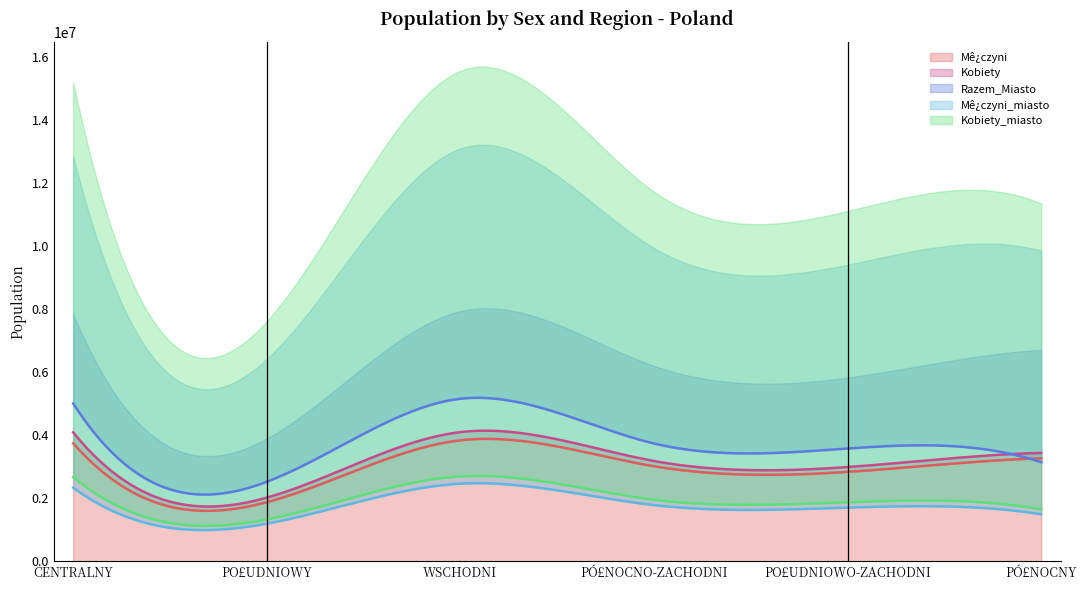

The Razem_Miasto series shows 3740977 at PÓ£NOCNO-ZACHODNI. True or false?

True